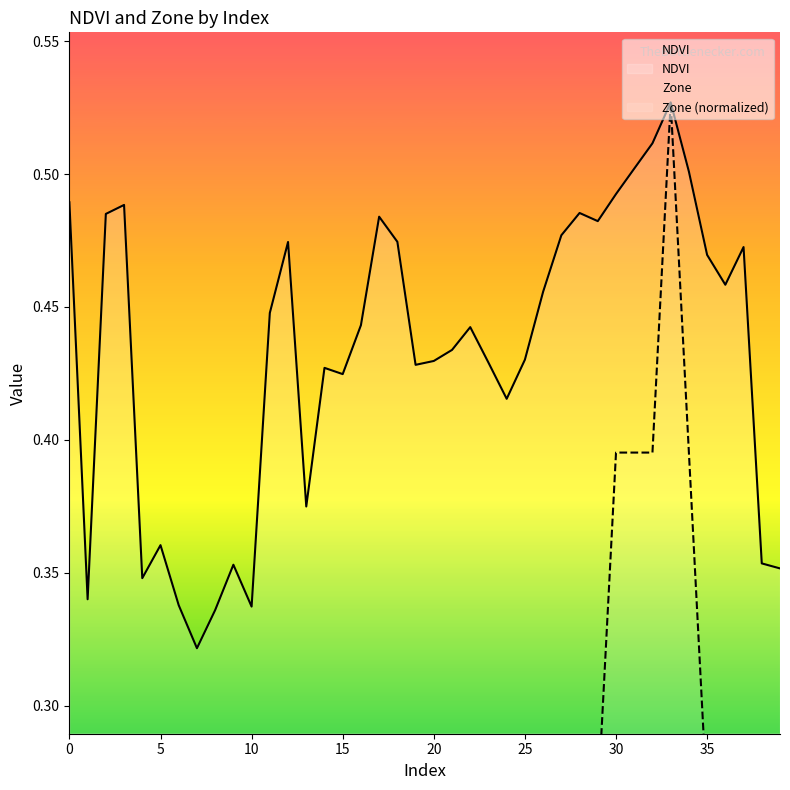

List the labels in order of Zone value, largest first.

33, 30, 31, 32, 34, 0, 2, 3, 12, 17, 18, 26, 27, 28, 29, 35, 36, 37, 11, 14, 15, 16, 19, 20, 21, 22, 23, 24, 25, 1, 4, 5, 6, 7, 8, 9, 10, 13, 38, 39